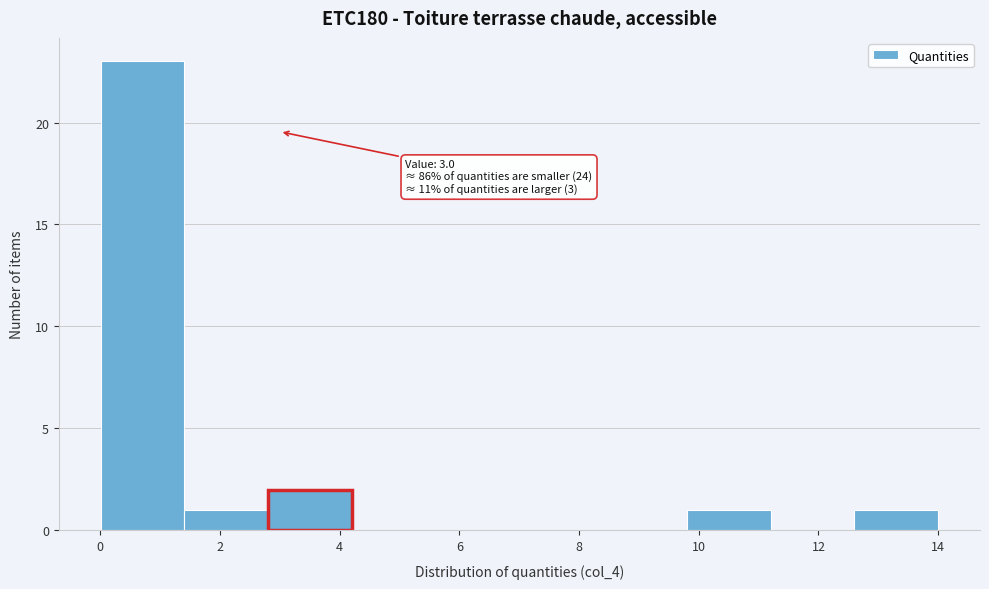

Over which range of the x-axis is the bar tallest?

0.0 to 1.4